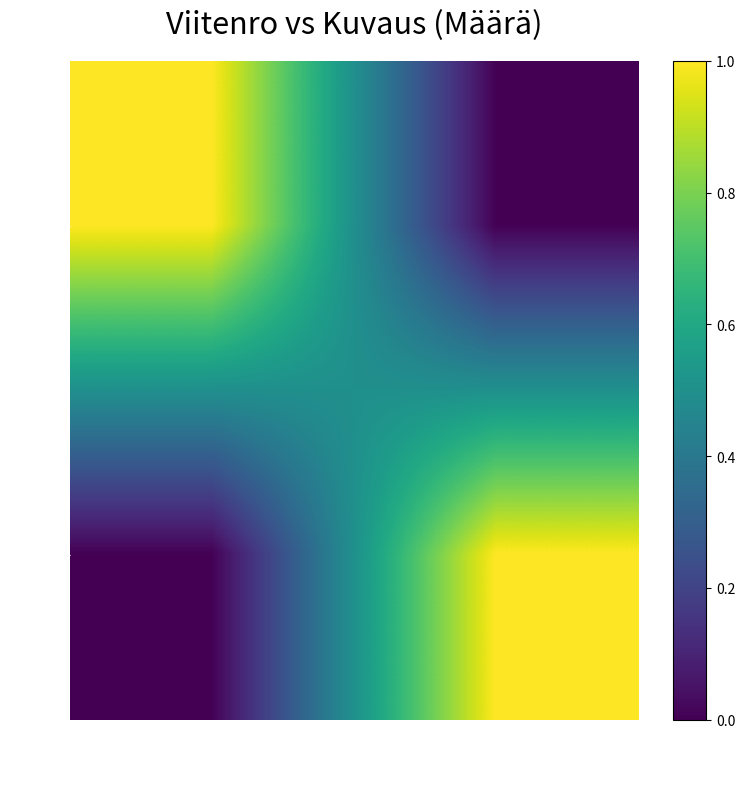

Which series has the largest range (max minus min)?

13